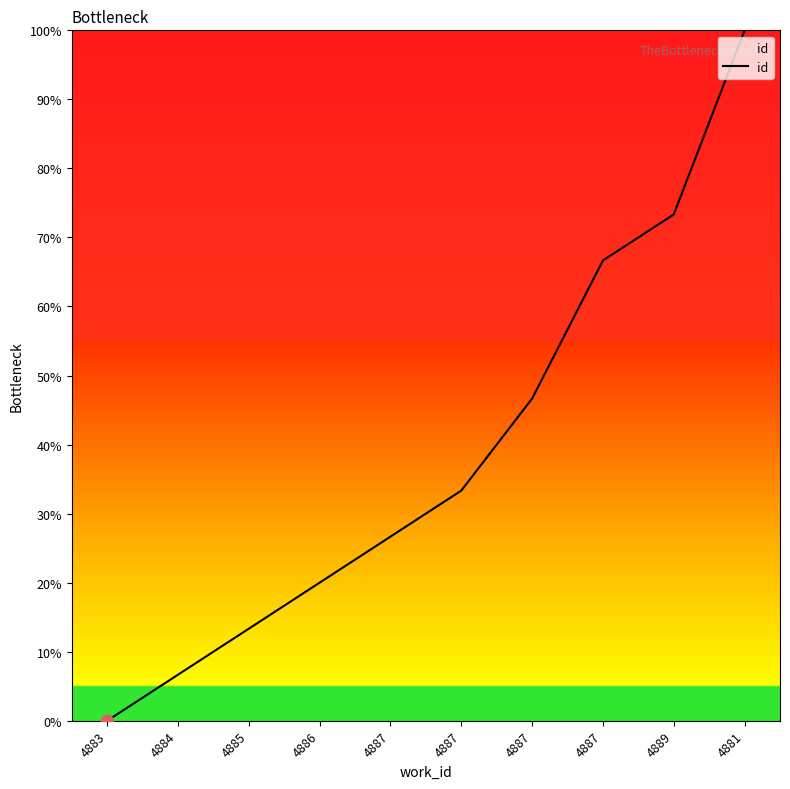

Which has a higher value, 4887 or 4887?

4887